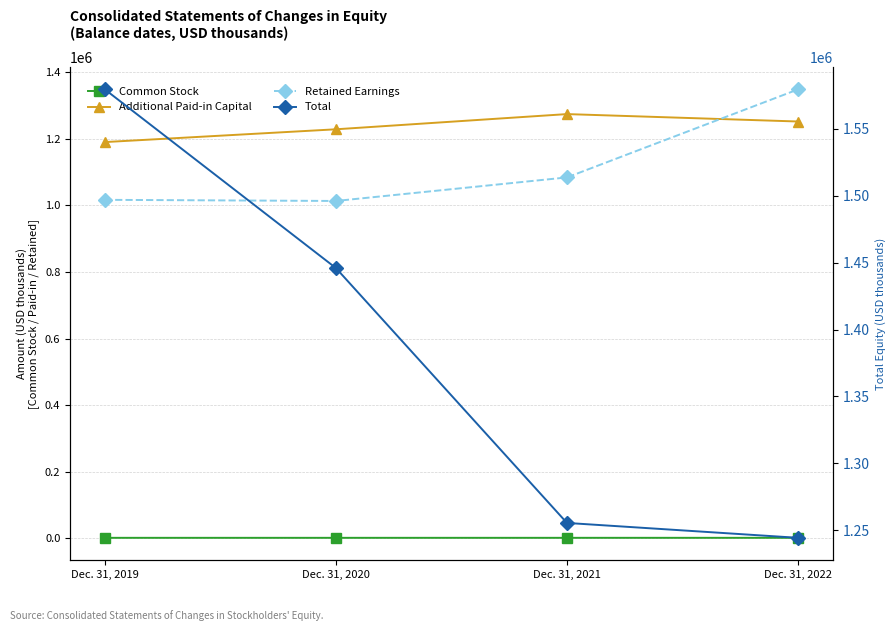

What is the difference between the maximum and minimum values in the Additional Paid-in Capital series?

84060